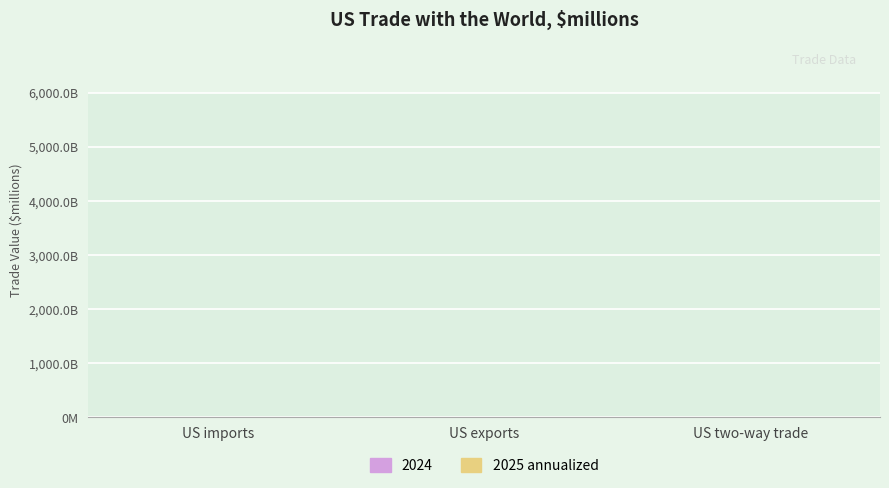

What is the label of the 2nd bar from the right?

US exports